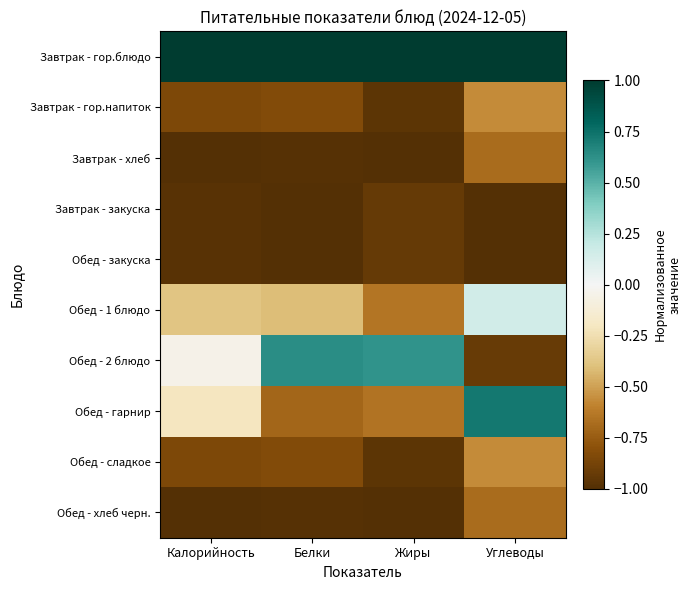

At which category does the chart reach its peak across all series?

Калорийность